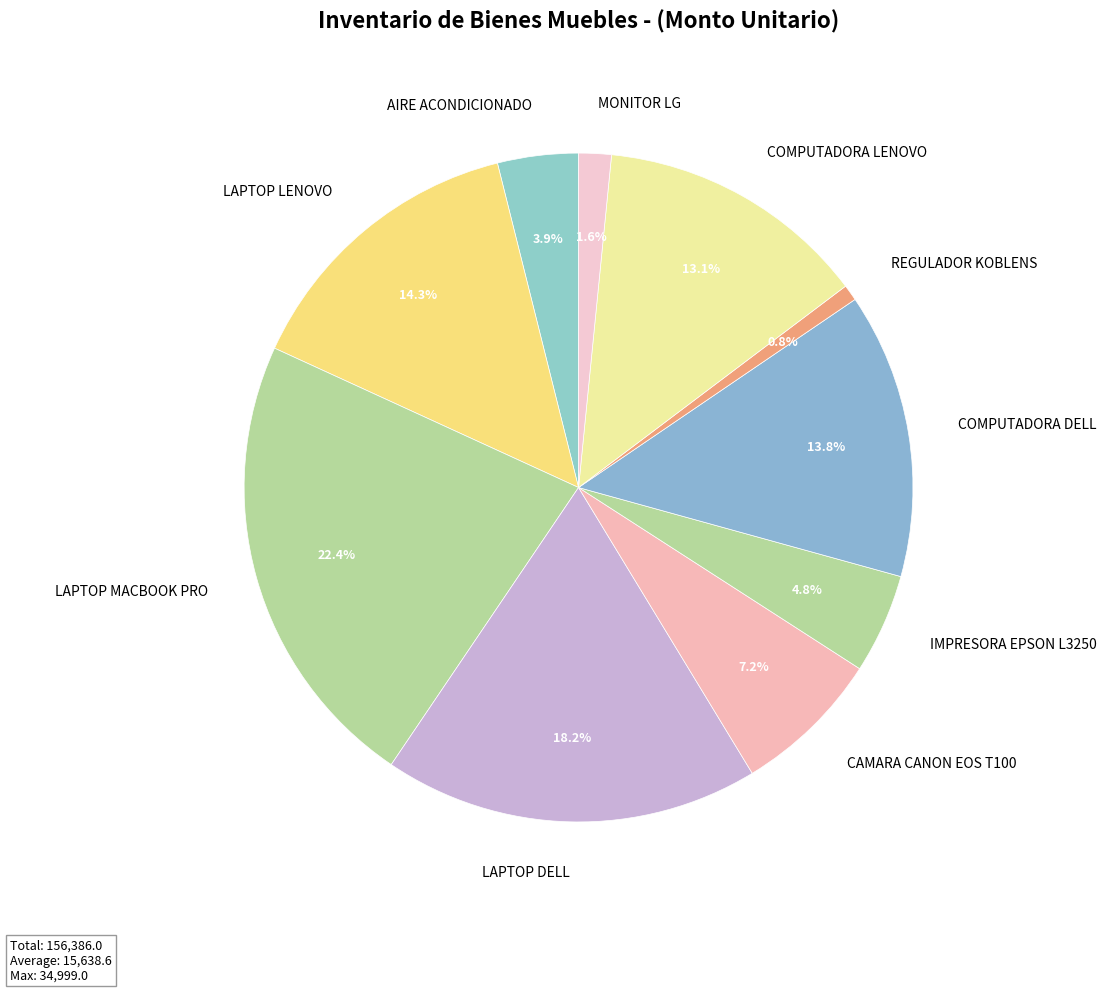

How many slices are in this pie chart?

10